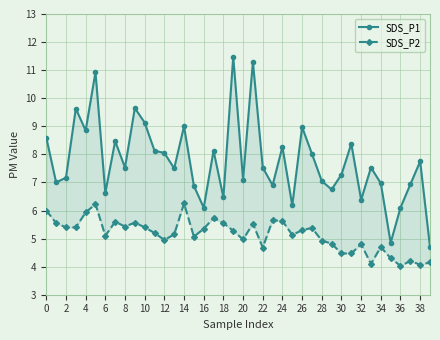

The value of SDS_P2 at 29 is 4.8. True or false?

True